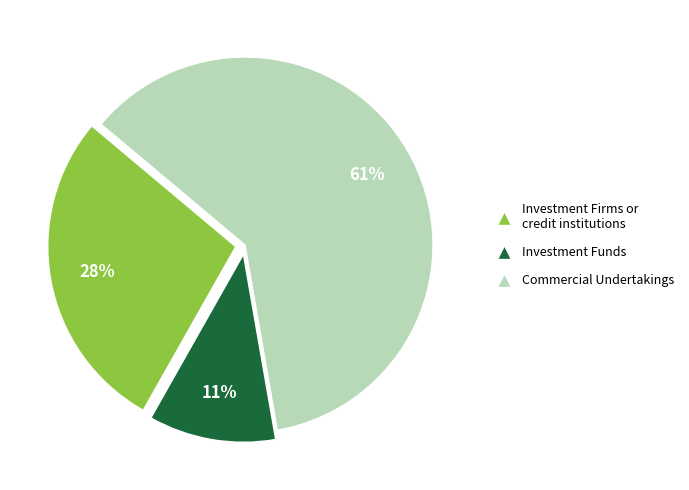

To the nearest percent, what is the difference between the largest and smallest slice percentages?

50%